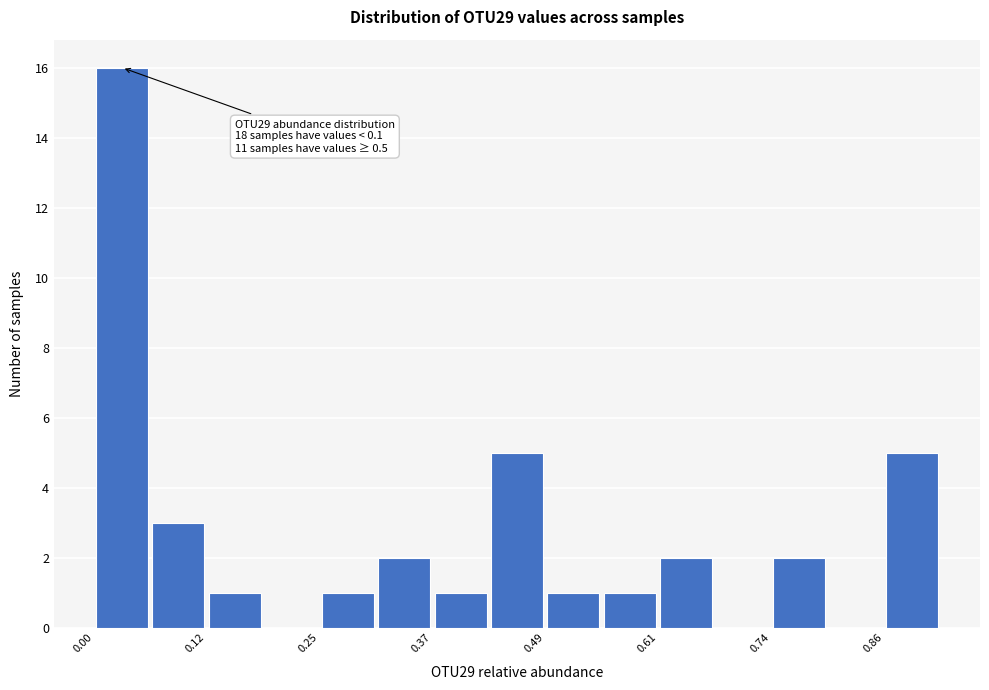

Read against the x-axis, roughly where is the centre of the tallest bar?

0.04